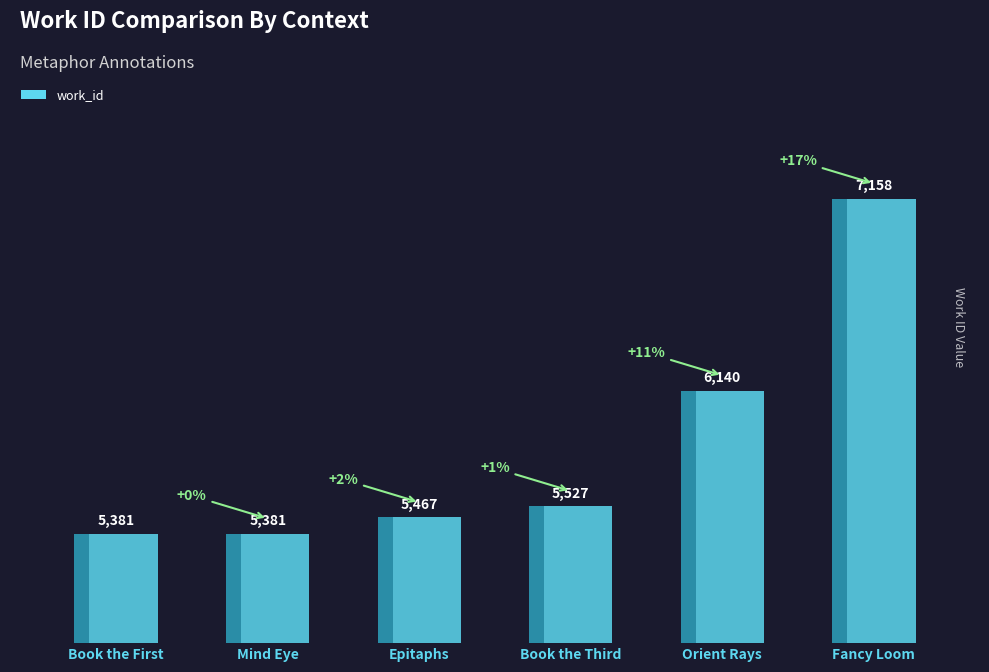

Rank the categories by value from highest to lowest.

Fancy Loom, Orient Rays, Book the Third, Epitaphs, Book the First, Mind Eye